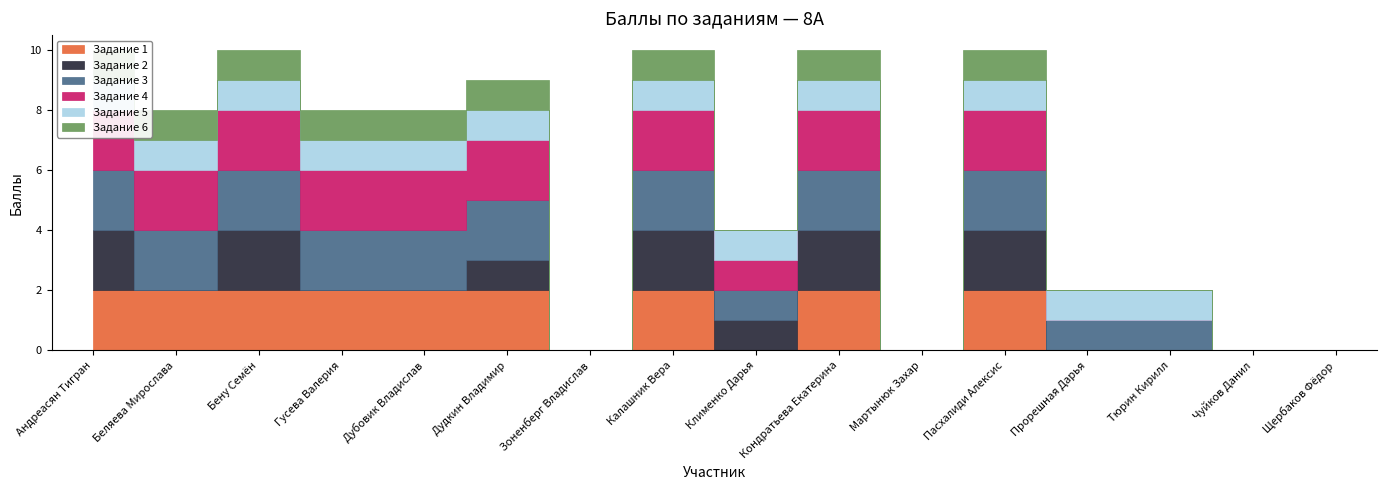

How many data points in Задание 4 are less than 2?

7